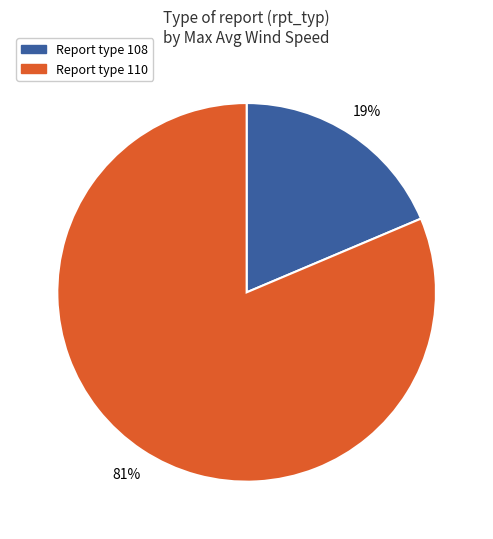

To the nearest percent, what is the average slice percentage?

50%